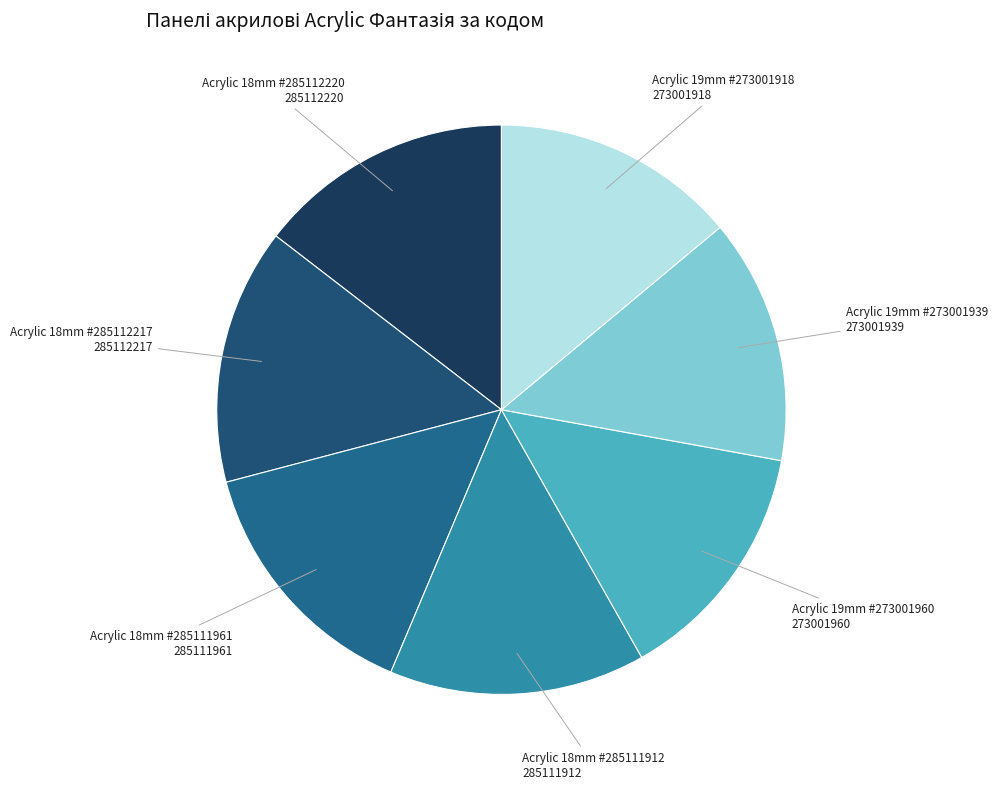

How many segments does this pie chart have?

7